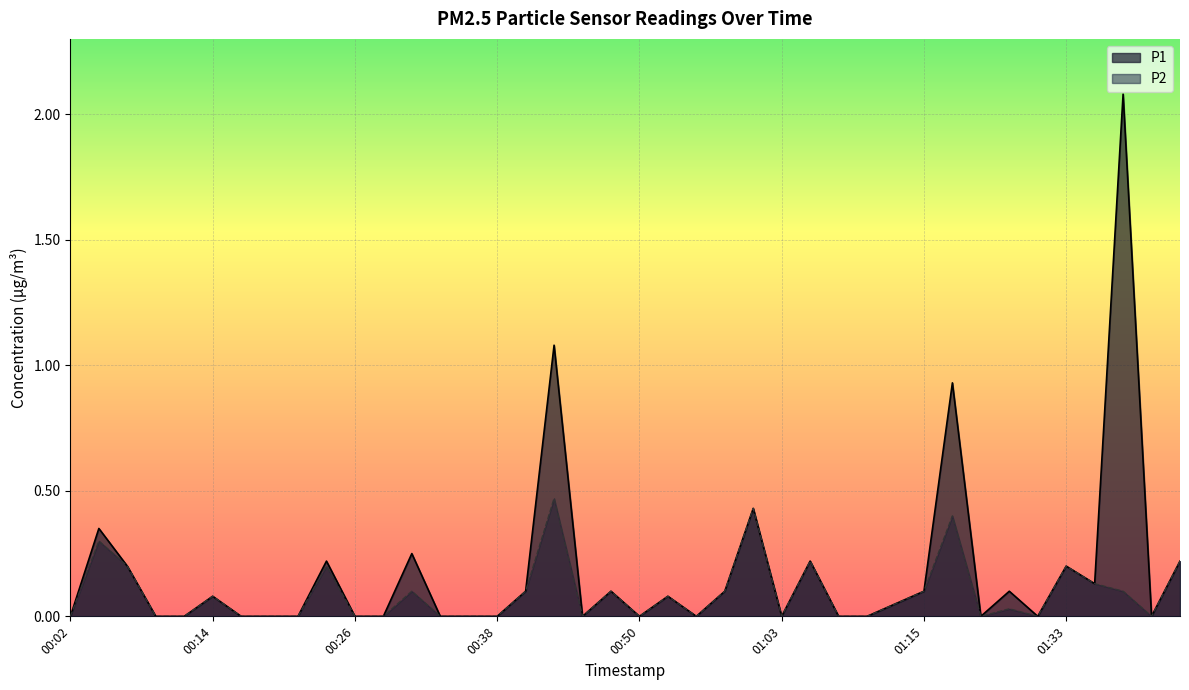

The value of P2 at 01:33 is 0.2. True or false?

True